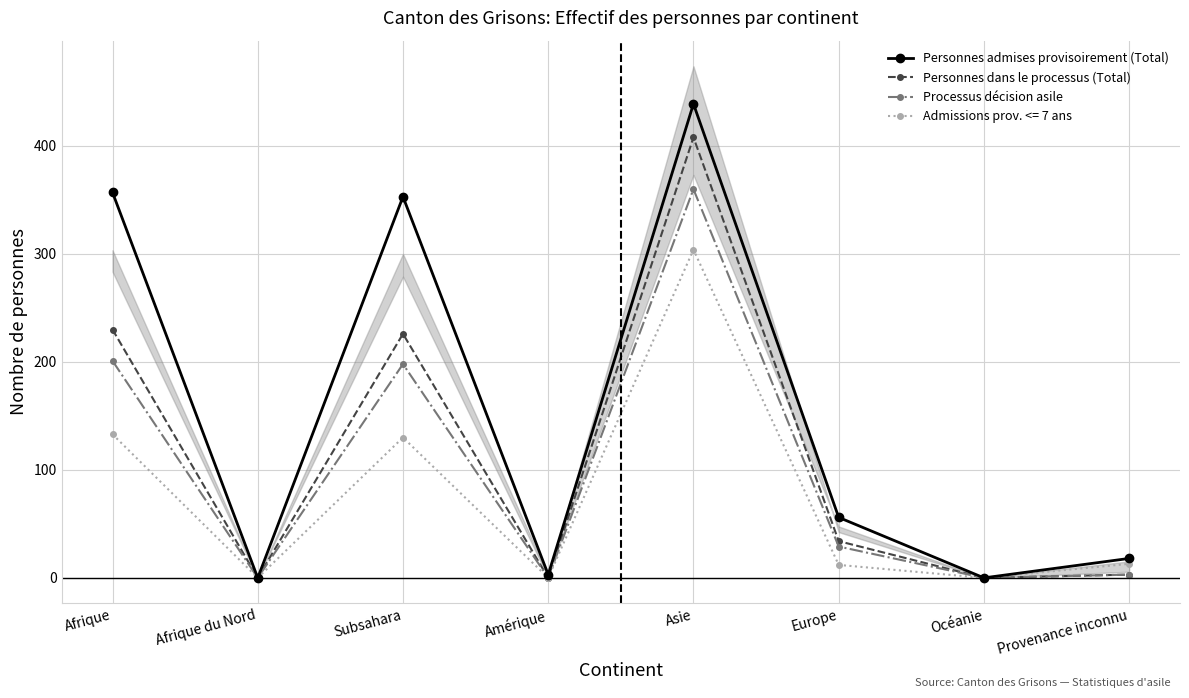

What is the label of the 3rd point from the right?

Europe